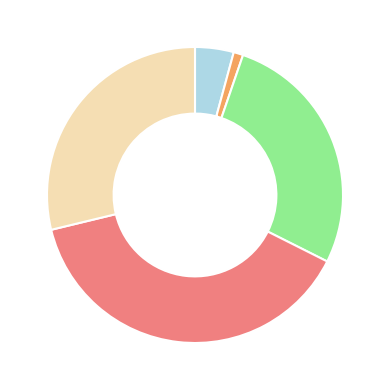

Is there a majority slice in this chart?

No